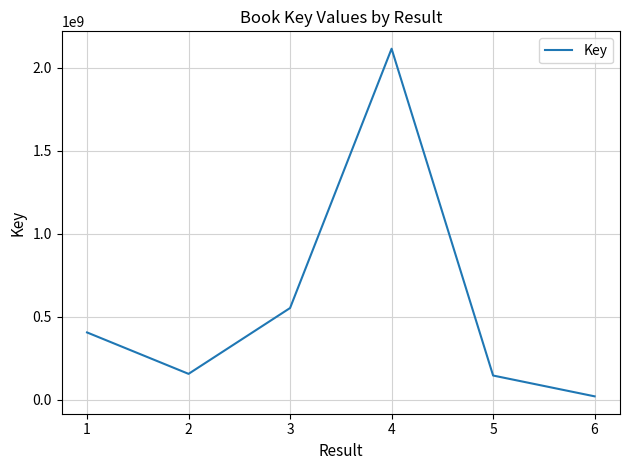

What is the sum of the values at 6 and 3?

571139933